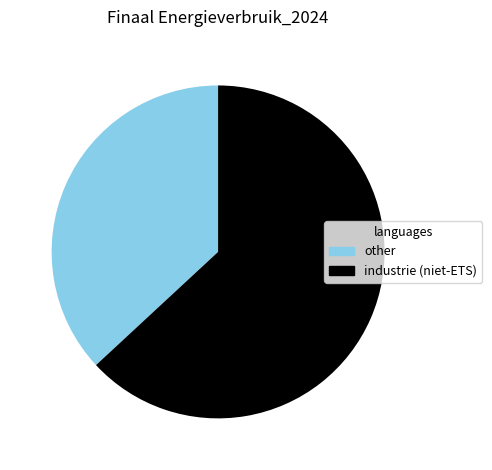

Combined, do industrie (niet-ETS) and other account for over 50%?

Yes